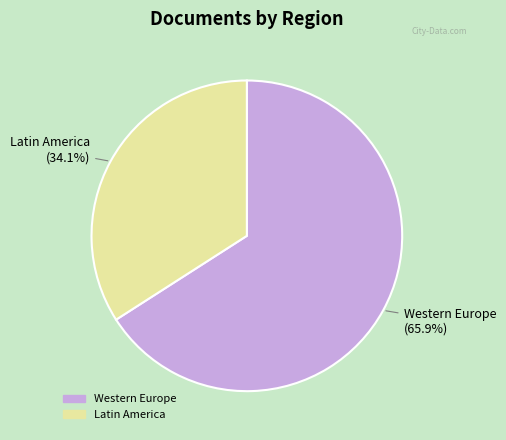

Is there a majority slice in this chart?

Yes